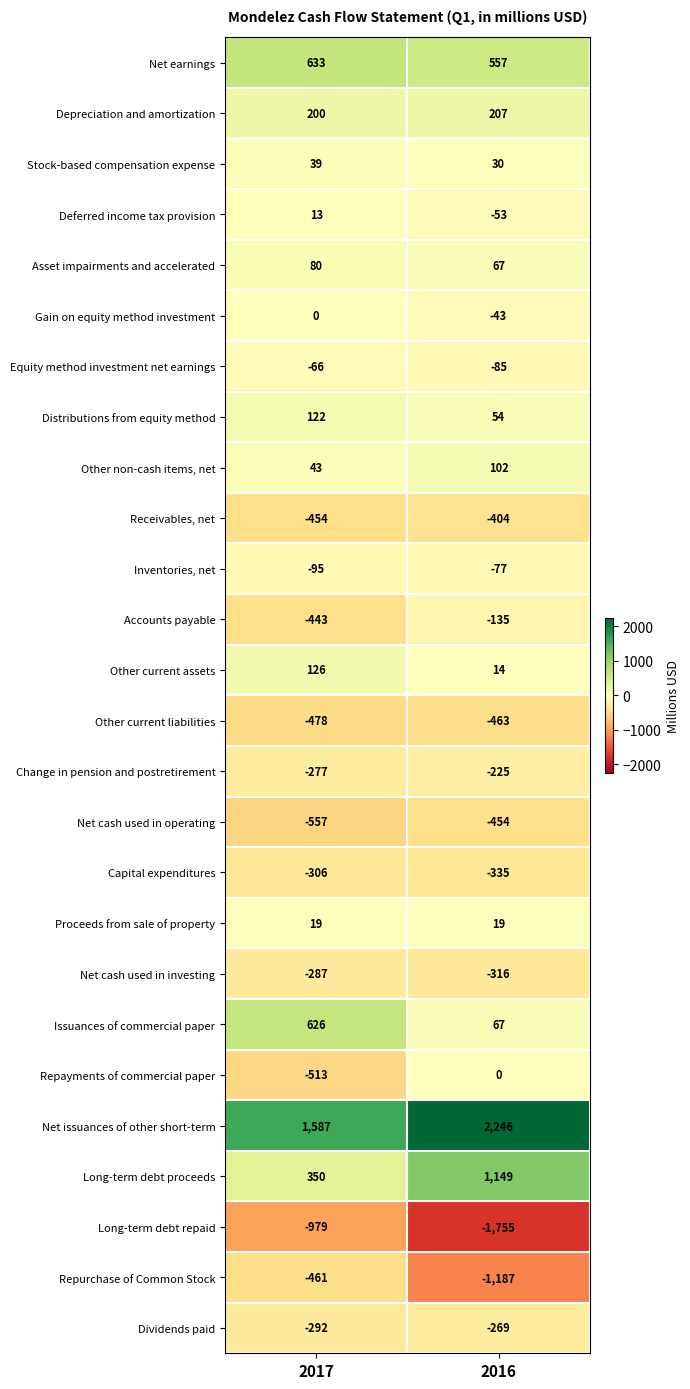

What is the sum of the Net cash used in investing values at 2017 and 2016?

-603